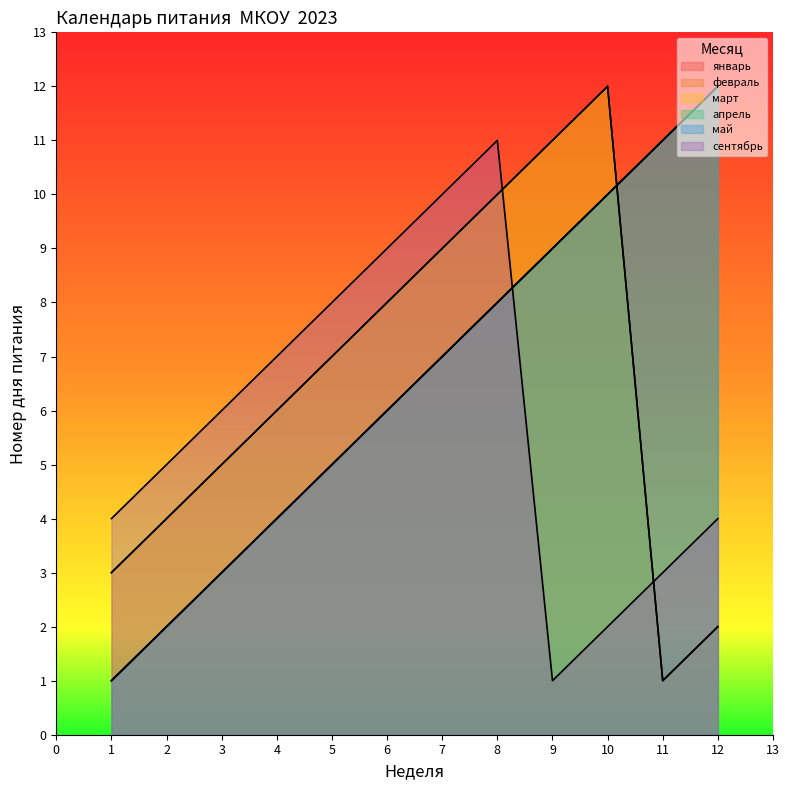

Reading left to right, transcribe all the data shown in this chart.

январь: 1=1	2=2	3=3	4=4	5=5	6=6	7=7	8=8	9=9	10=10	11=11	12=12
февраль: 1=3	2=4	3=5	4=6	5=7	6=8	7=9	8=10	9=11	10=12	11=1	12=2
март: 1=3	2=4	3=5	4=6	5=7	6=8	7=9	8=10	9=11	10=12	11=1	12=2
апрель: 1=1	2=2	3=3	4=4	5=5	6=6	7=7	8=8	9=9	10=10	11=11	12=12
май: 1=1	2=2	3=3	4=4	5=5	6=6	7=7	8=8	9=9	10=10	11=11	12=12
сентябрь: 1=4	2=5	3=6	4=7	5=8	6=9	7=10	8=11	9=1	10=2	11=3	12=4